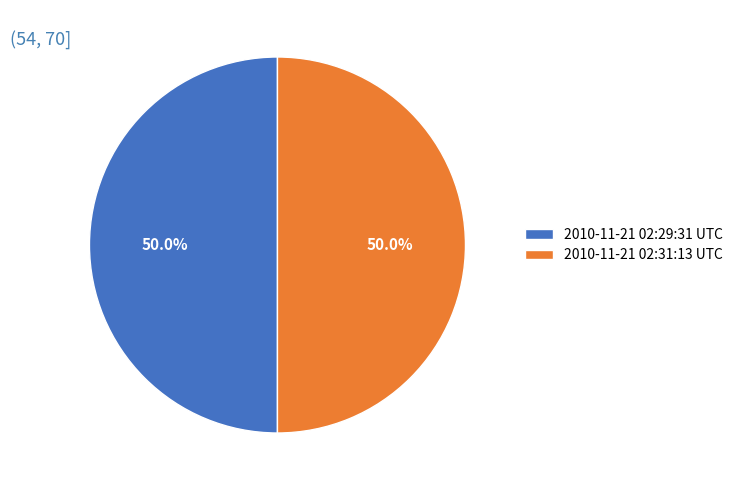

To the nearest percent, what is the average slice percentage?

50%